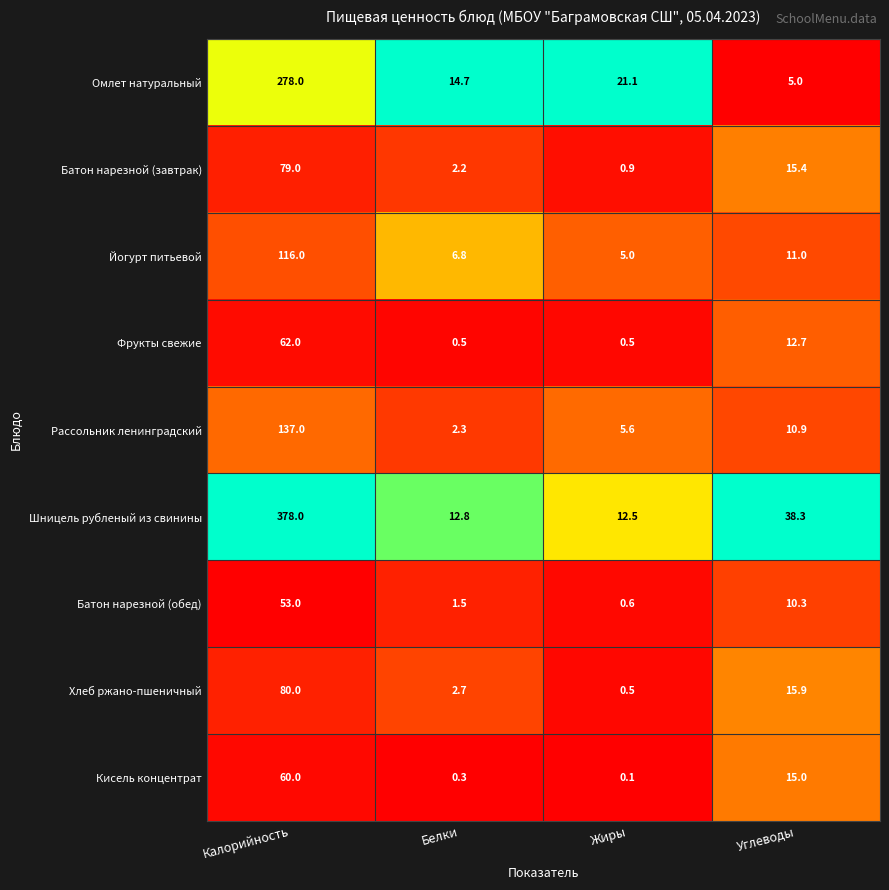

What is the difference between the highest and lowest values at Углеводы?

33.3